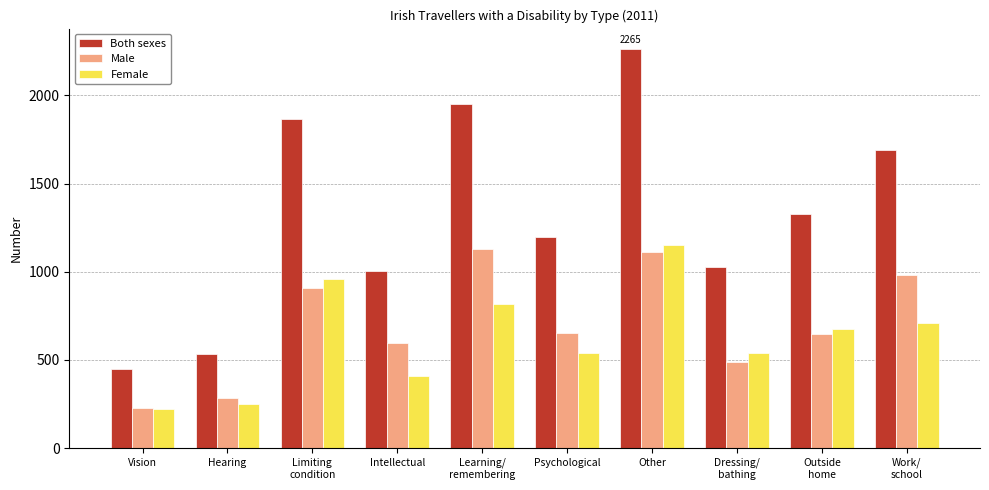

Is the value of Both sexes at Vision greater than the value of Male at Learning/
remembering?

No